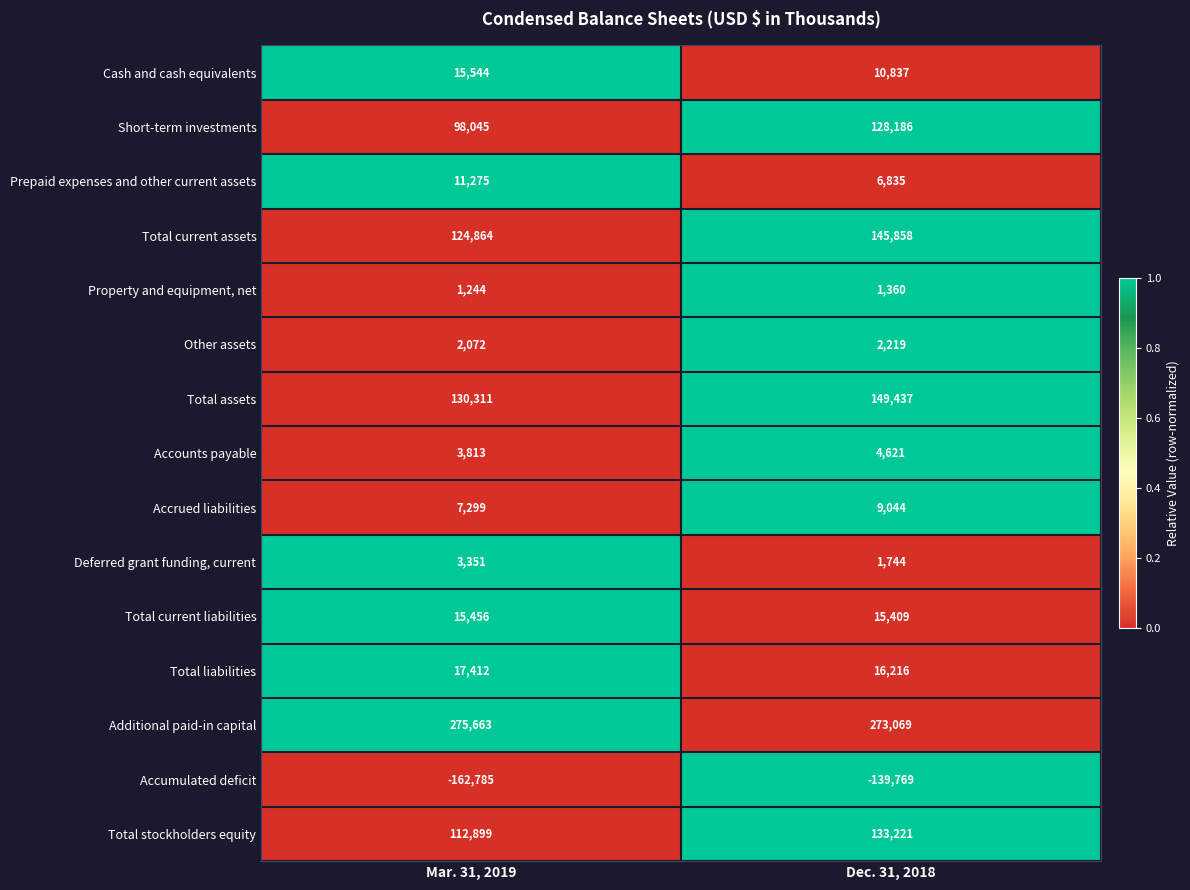

What is the total value across all series at Dec. 31, 2018?

758287